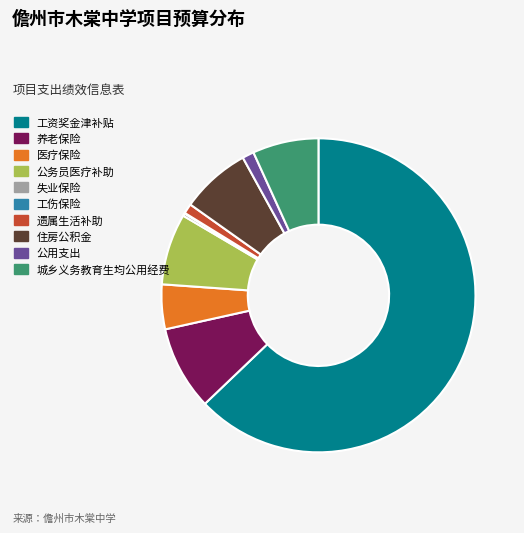

Which has a higher value, 城乡义务教育生均公用经费 or 公用支出?

城乡义务教育生均公用经费